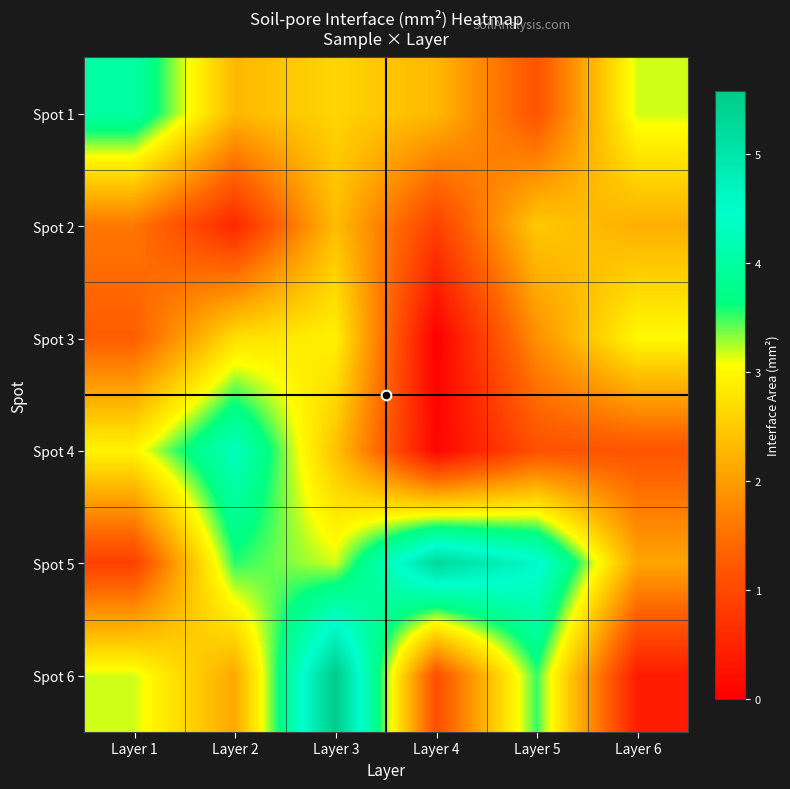

Reading left to right, transcribe all the data shown in this chart.

Spot 1: Layer 1=4.0	Layer 2=2.3	Layer 3=2.6	Layer 4=2.3	Layer 5=1.1	Layer 6=3.2
Spot 2: Layer 1=1.6	Layer 2=0.5	Layer 3=2.3	Layer 4=0.9	Layer 5=2.5	Layer 6=2.2
Spot 3: Layer 1=1.3	Layer 2=2.7	Layer 3=2.9	Layer 4=0.0	Layer 5=1.9	Layer 6=3.0
Spot 4: Layer 1=3.0	Layer 2=4.3	Layer 3=2.4	Layer 4=0.1	Layer 5=1.1	Layer 6=1.2
Spot 5: Layer 1=0.9	Layer 2=3.5	Layer 3=3.2	Layer 4=5.3	Layer 5=4.6	Layer 6=2.1
Spot 6: Layer 1=3.2	Layer 2=2.1	Layer 3=5.6	Layer 4=1.1	Layer 5=3.5	Layer 6=0.4